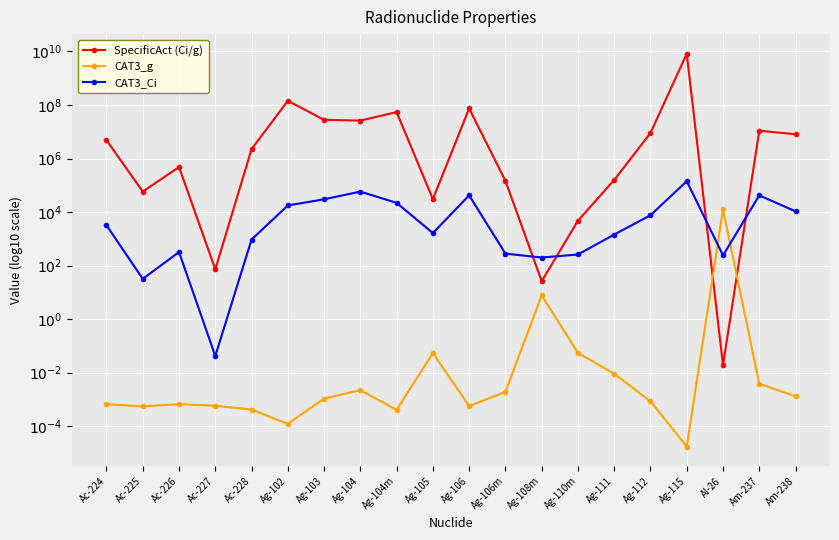

How many data points in CAT3_Ci are less than 3?

8